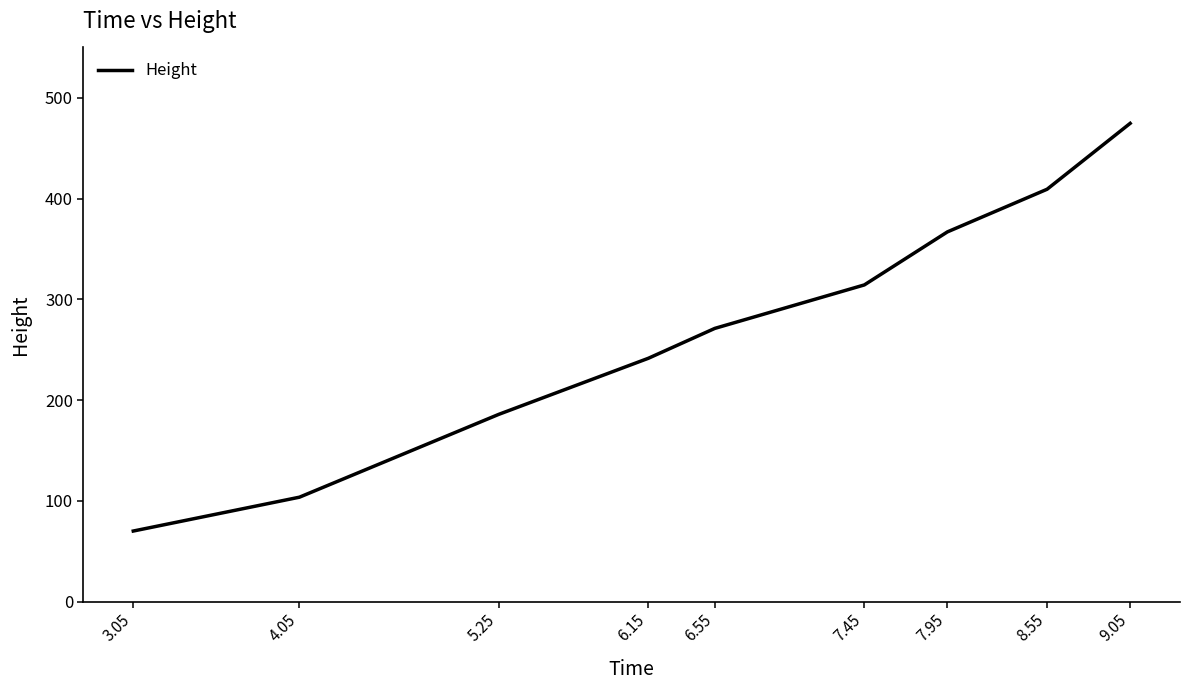

Which category has the highest value across all series?

9.05